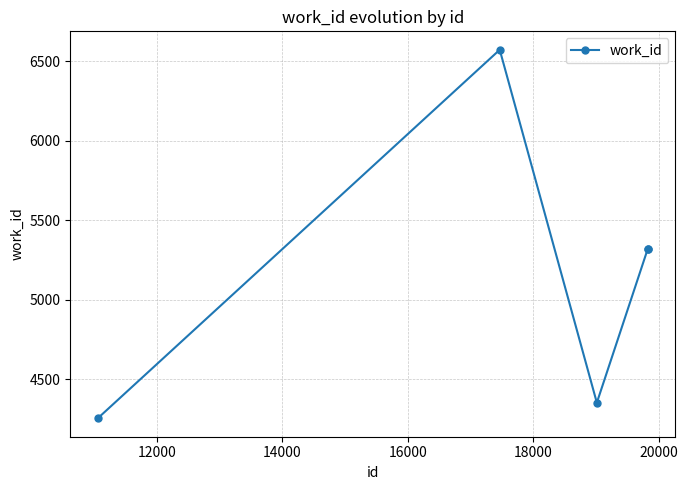

What is the average value?

5163